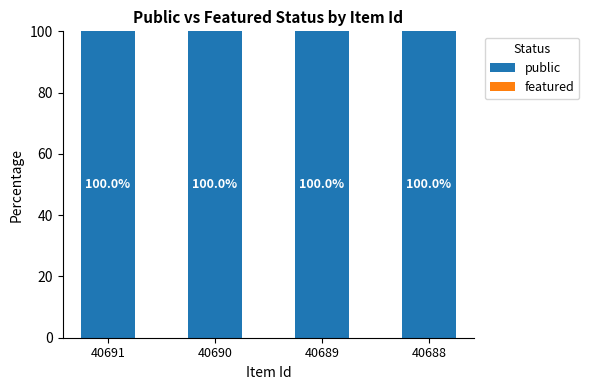

What are all the series names shown in the legend?

public, featured